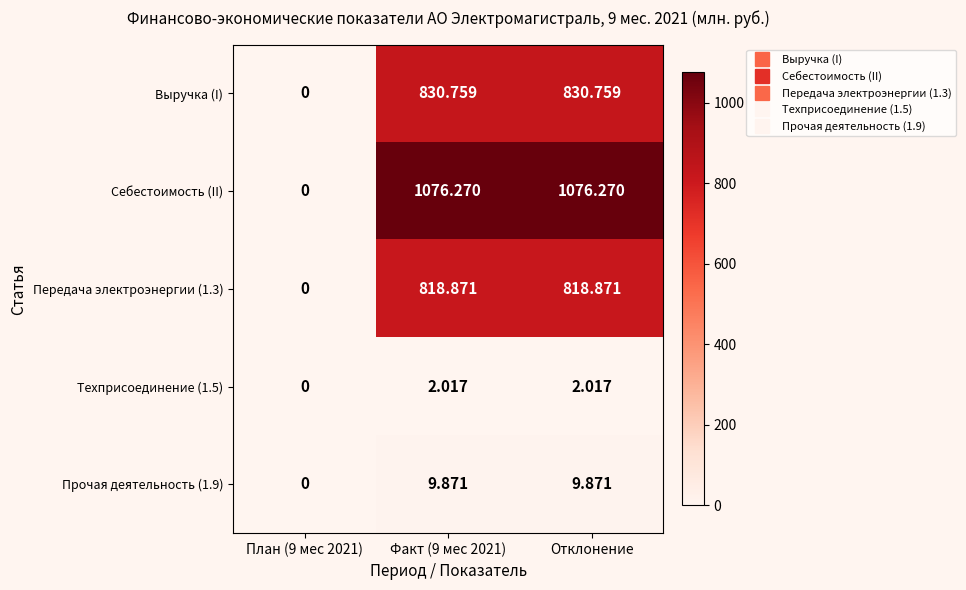

Which series has the largest range (max minus min)?

Себестоимость (II)